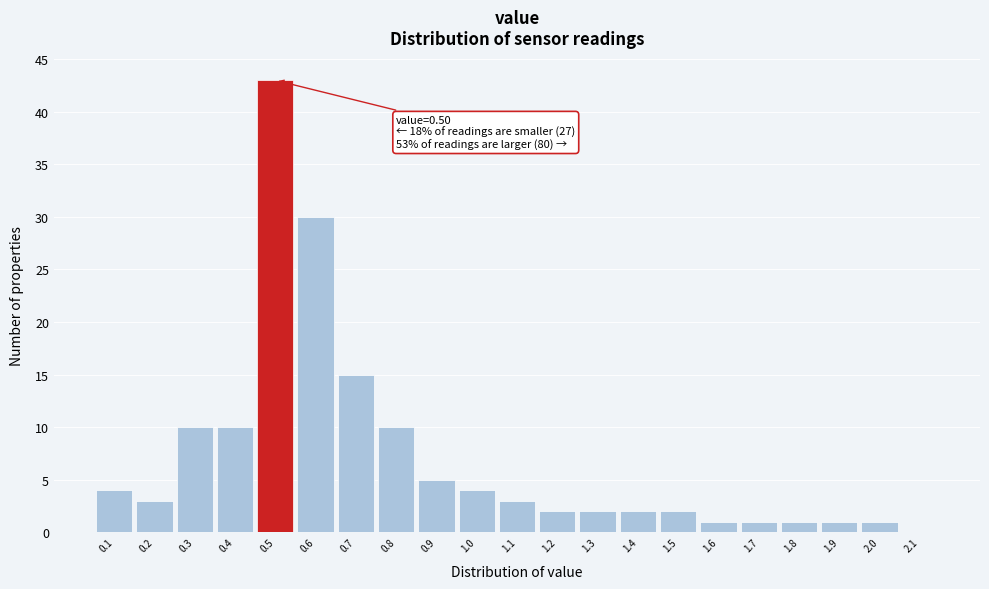

Which range on the x-axis has the tallest bar?

0.45 to 0.55